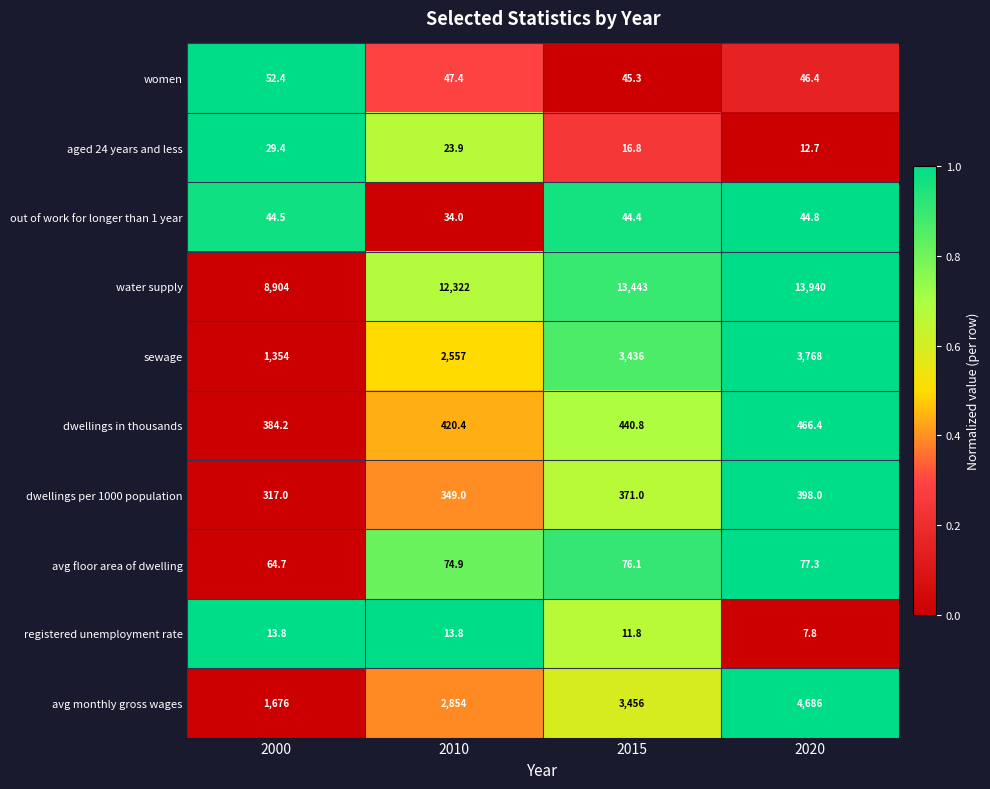

True or false: aged 24 years and less has a value of 29.4 at 2000.

True